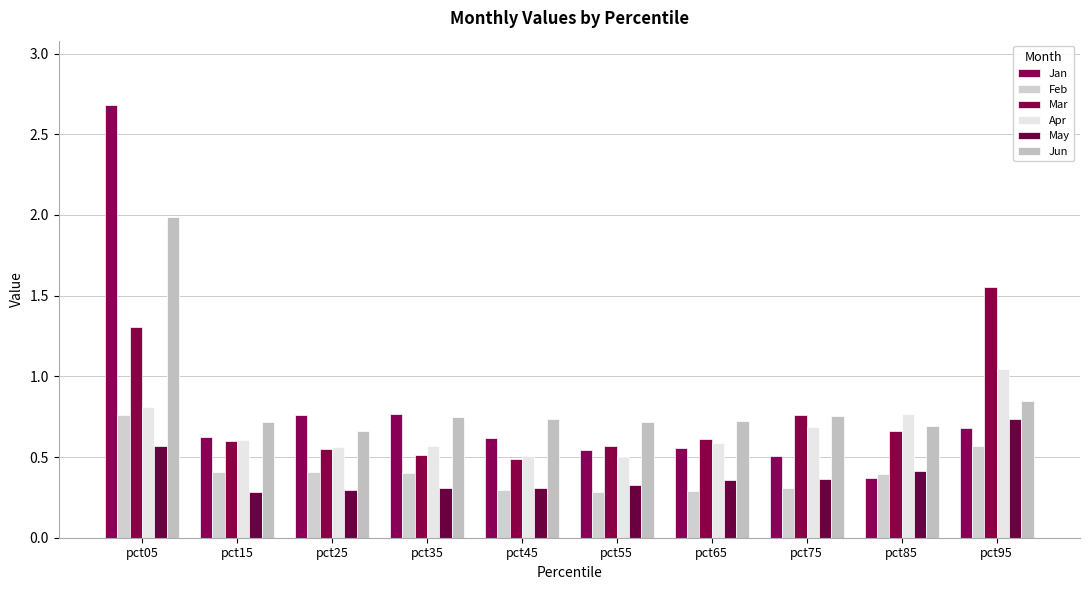

Which series has the largest total across all categories?

Jun